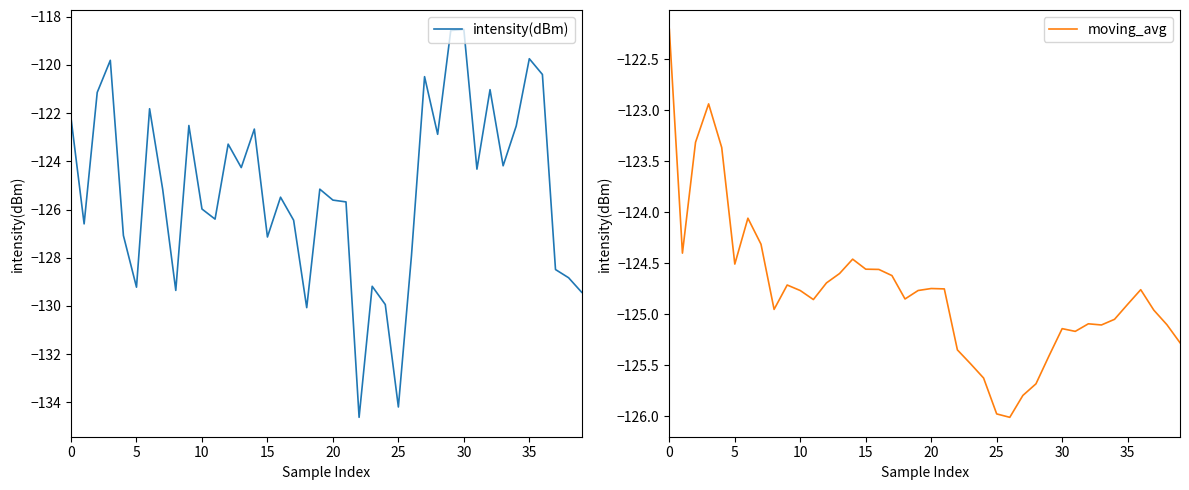

What are all the series names shown in the legend?

intensity(dBm), moving_avg